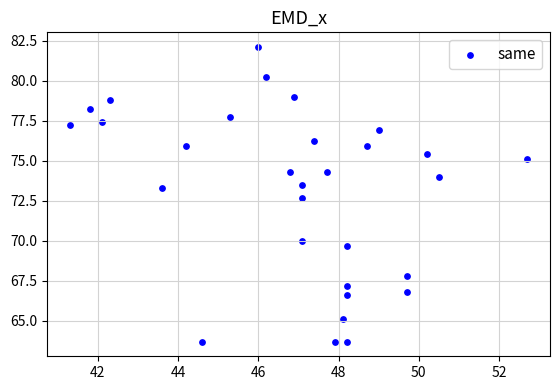

What Y value in the scatter plot is closest to 72?

72.7